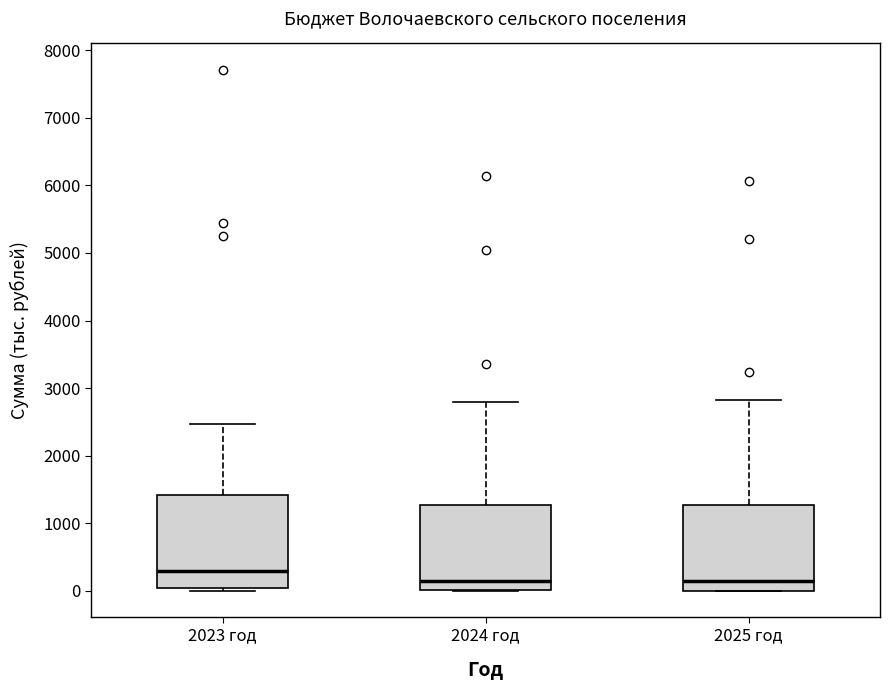

Which box's median line is the highest?

2023 год